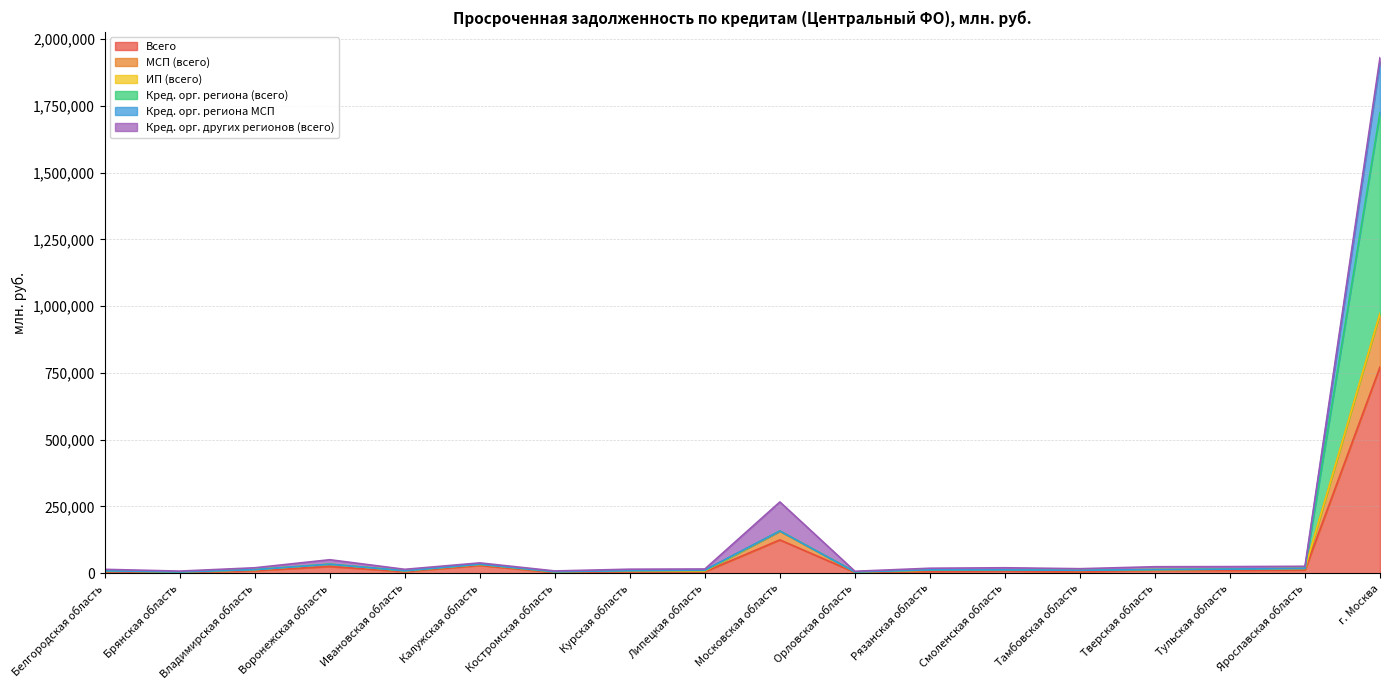

At which label does Всего reach its peak?

г. Москва